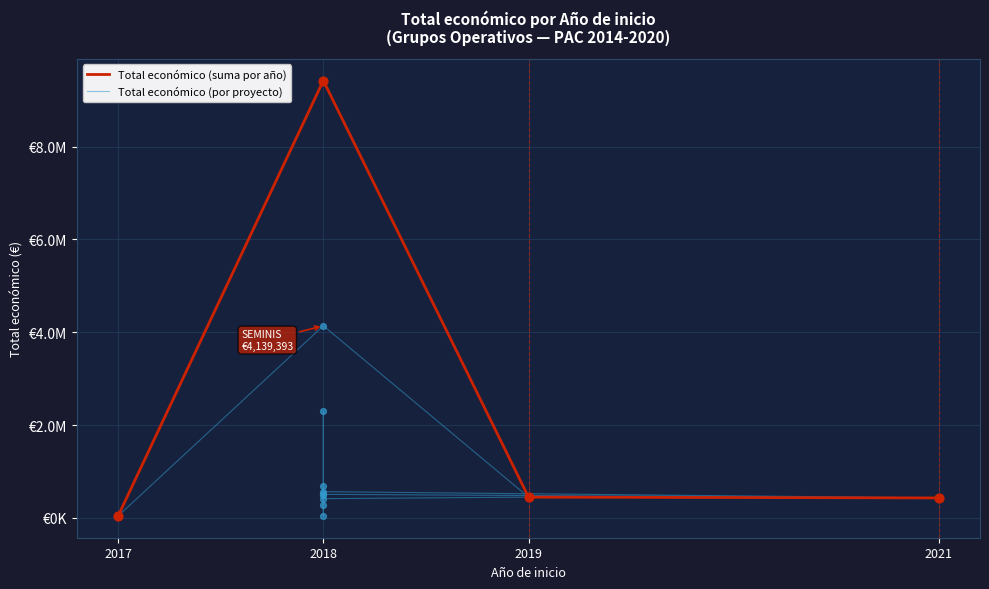

Approximately how many times larger is the value at 2018 compared to 2018?

2.5